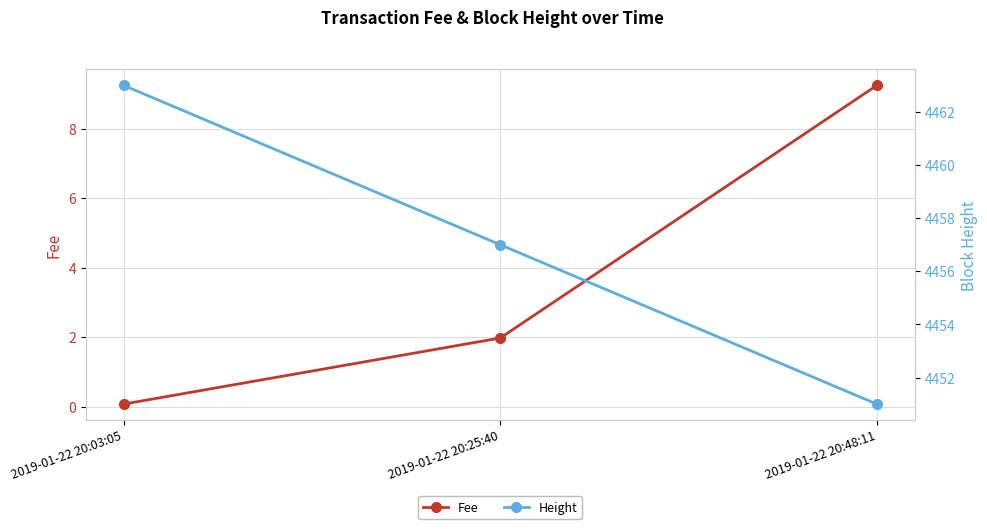

What is the value of the Height point at the 1st from the left?

4463.0